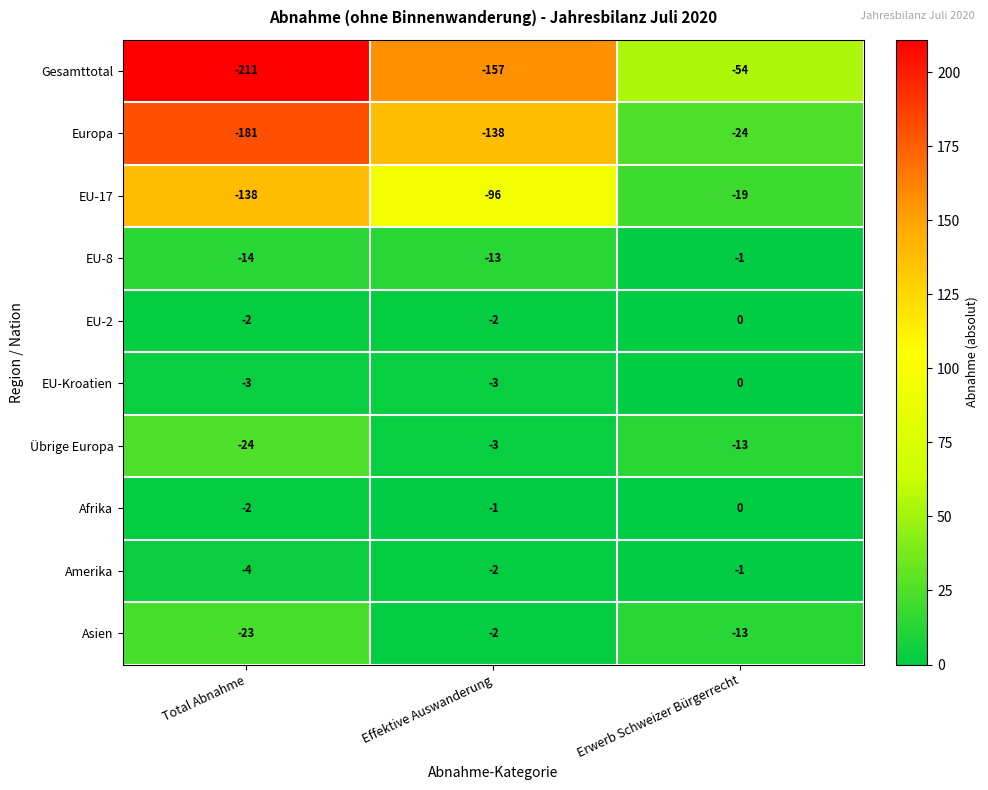

At which category is the sum across all series the highest?

Erwerb Schweizer Bürgerrecht